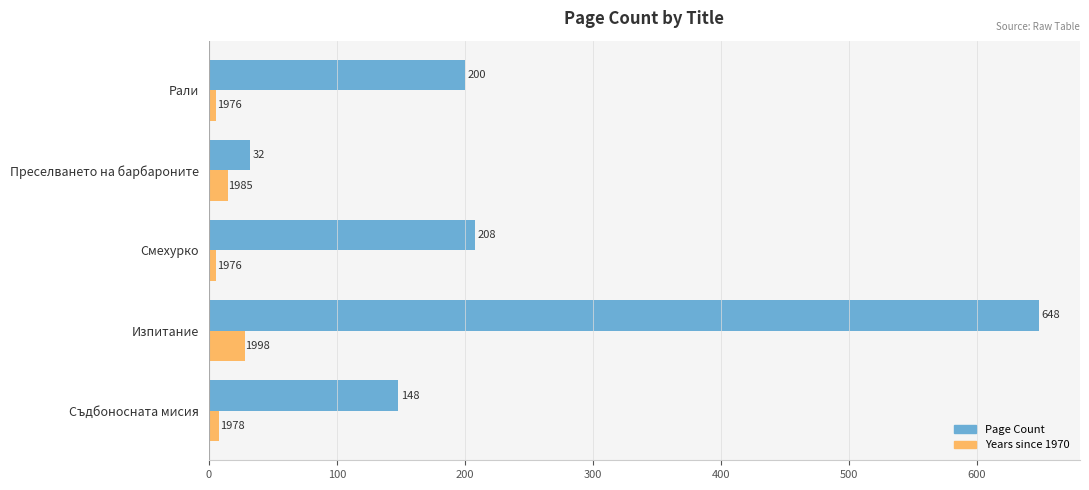

At how many categories does at least one series exceed 395?

1